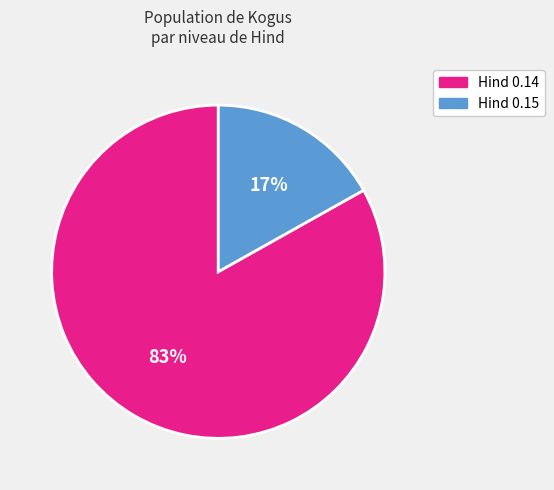

To the nearest percent, what is the average slice percentage?

50%